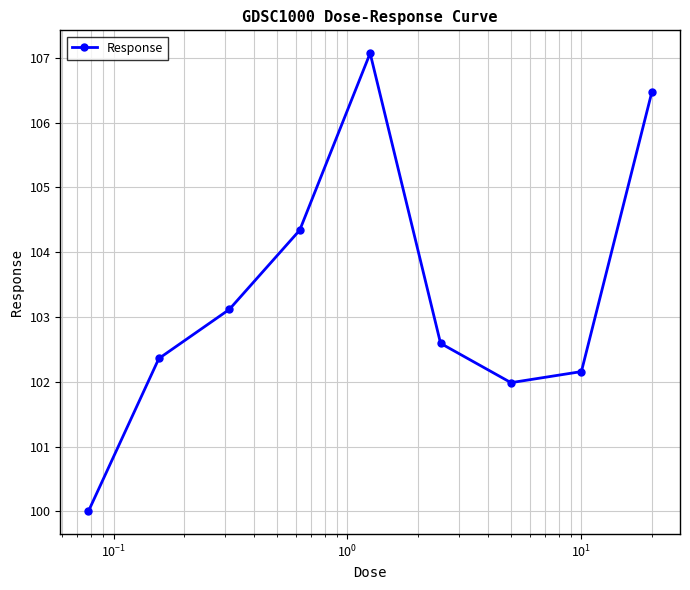

What is the minimum value shown in the chart?

100.0